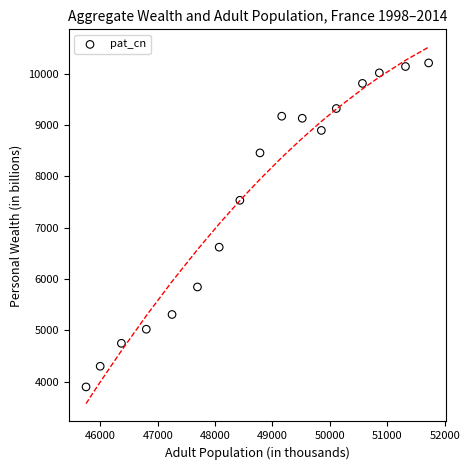

What is the range of Y values (max minus min)?

6309.7